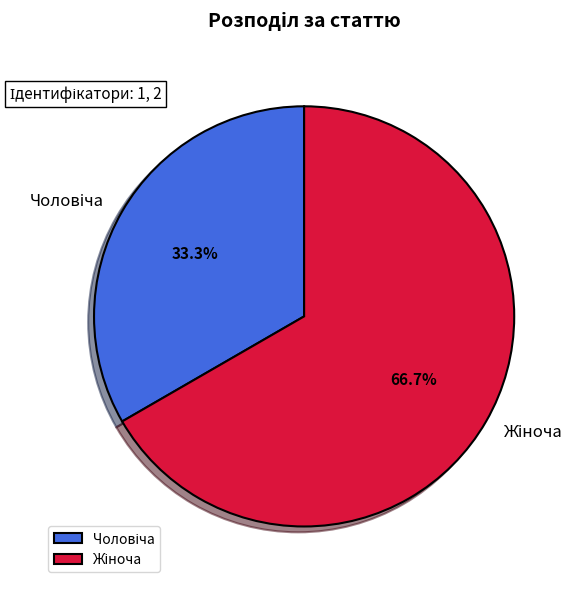

Count the number of slices in the pie.

2